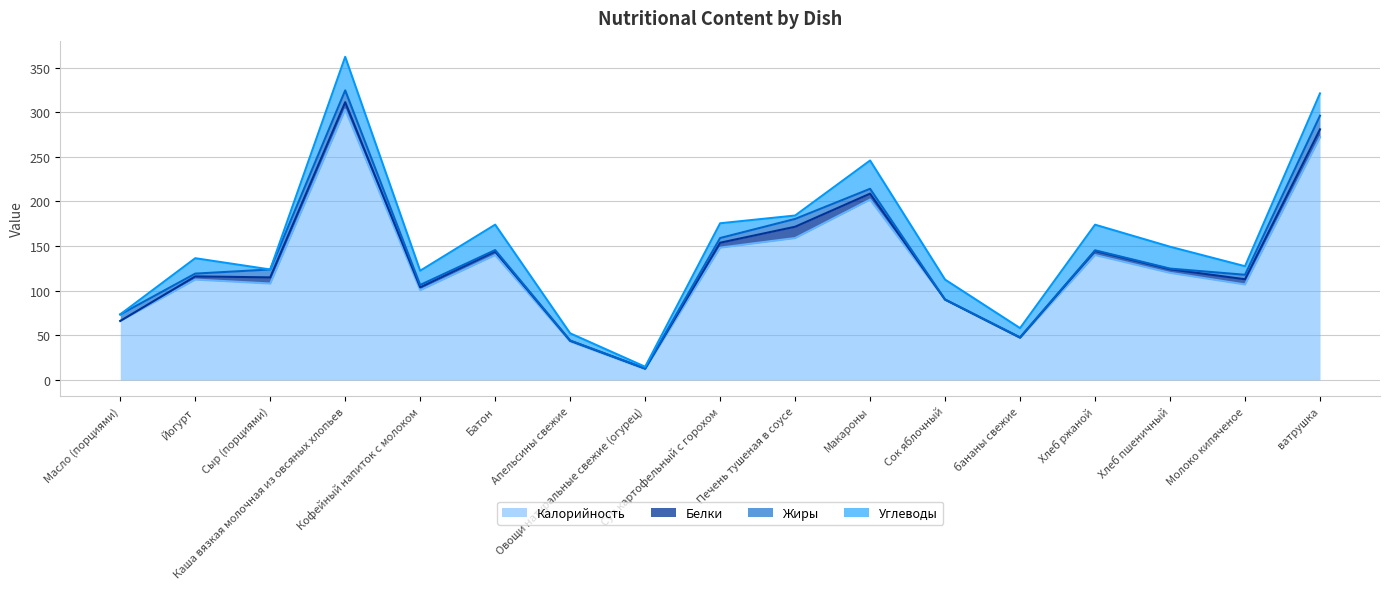

What is the sum of the Углеводы values at ватрушка and Кофейный напиток с молоком?

40.9